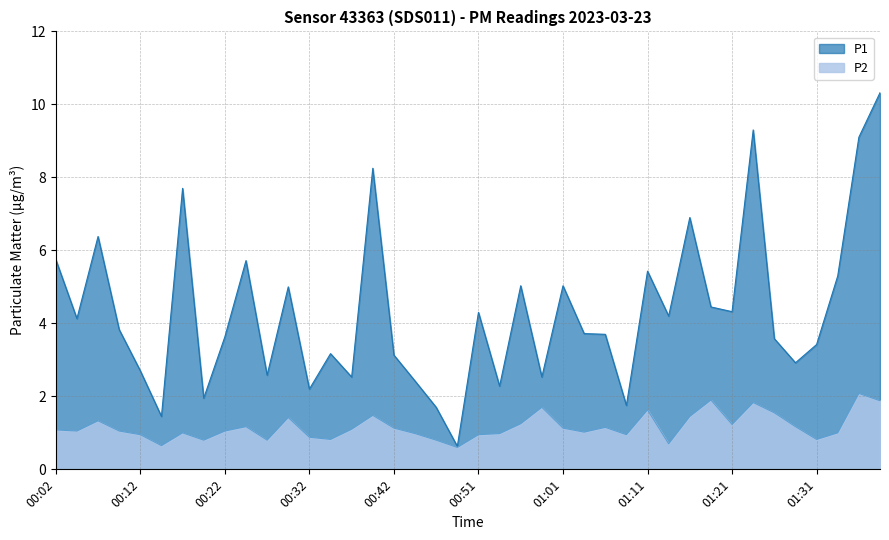

What is the sum of the P1 values at 00:59 and 00:39?

10.8